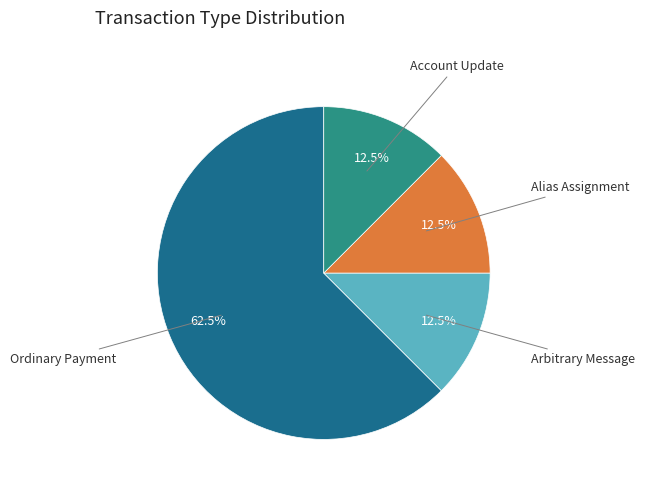

Is there any slice that represents more than half of the pie?

Yes